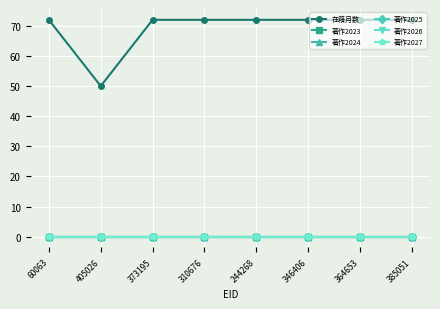

Is this an area chart (filled region under the line)?

No